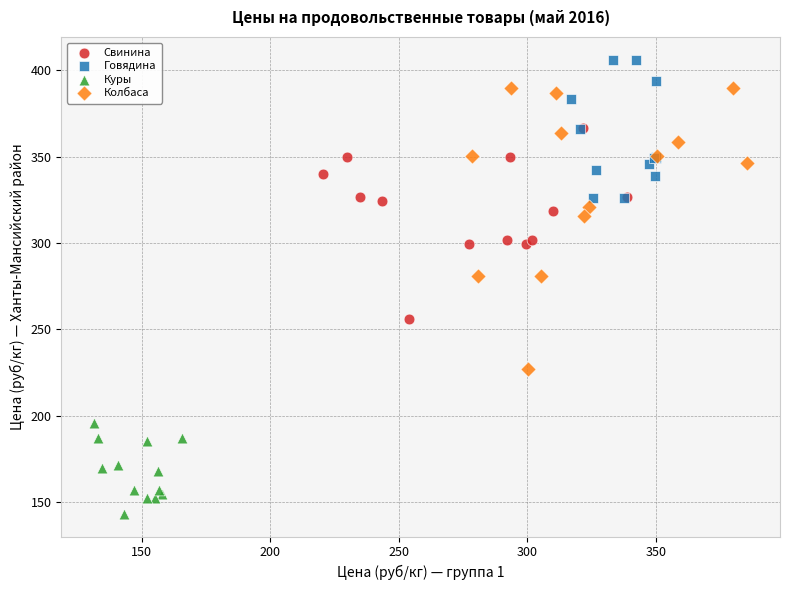

Which series reaches the maximum Y coordinate?

Говядина